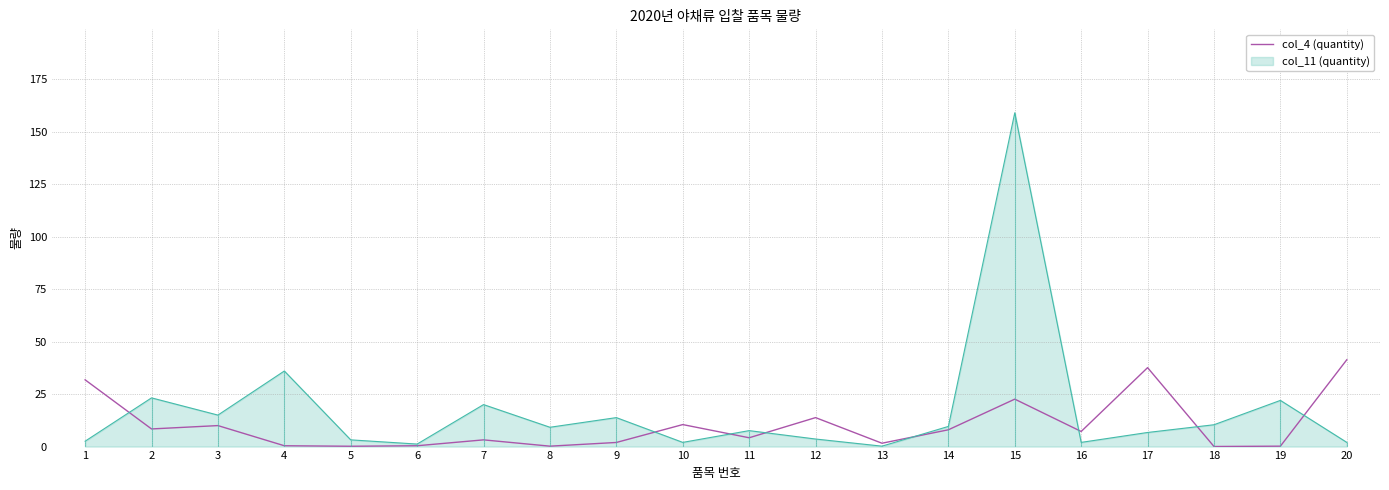

At which label is the value closest to 20?

15